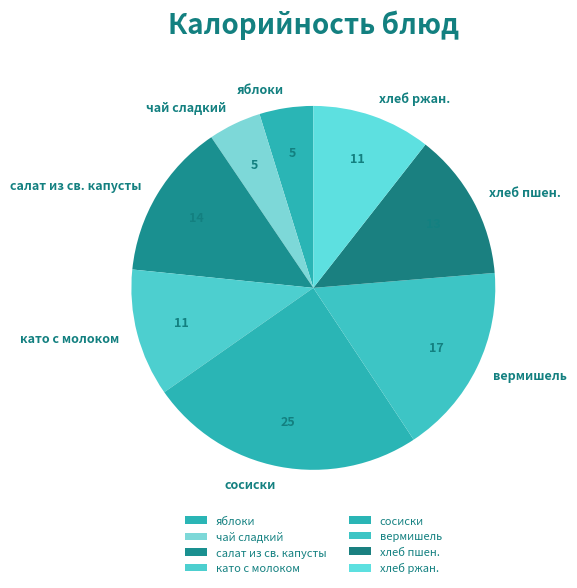

What is the ratio of the value at сосиски to the value at яблоки?

5.1